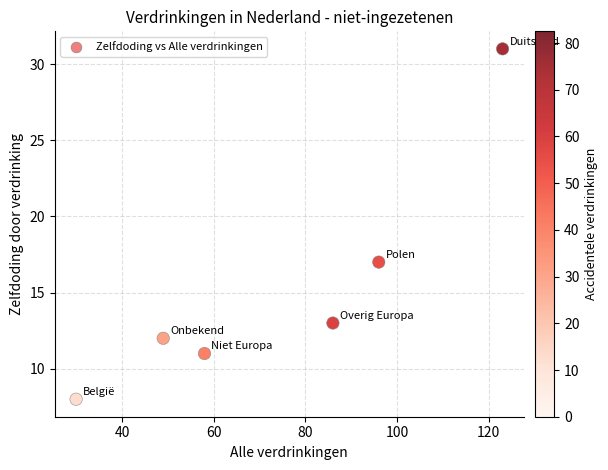

What Y value in the scatter plot is closest to 19?

17